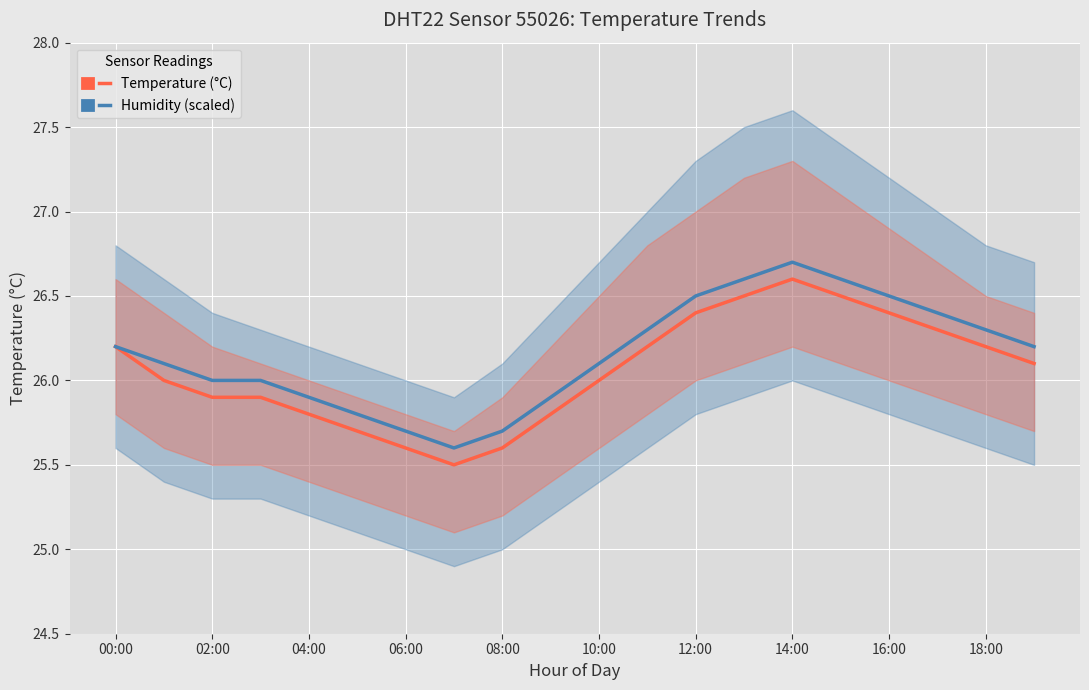

What are all the series names shown in the legend?

temperature, humidity